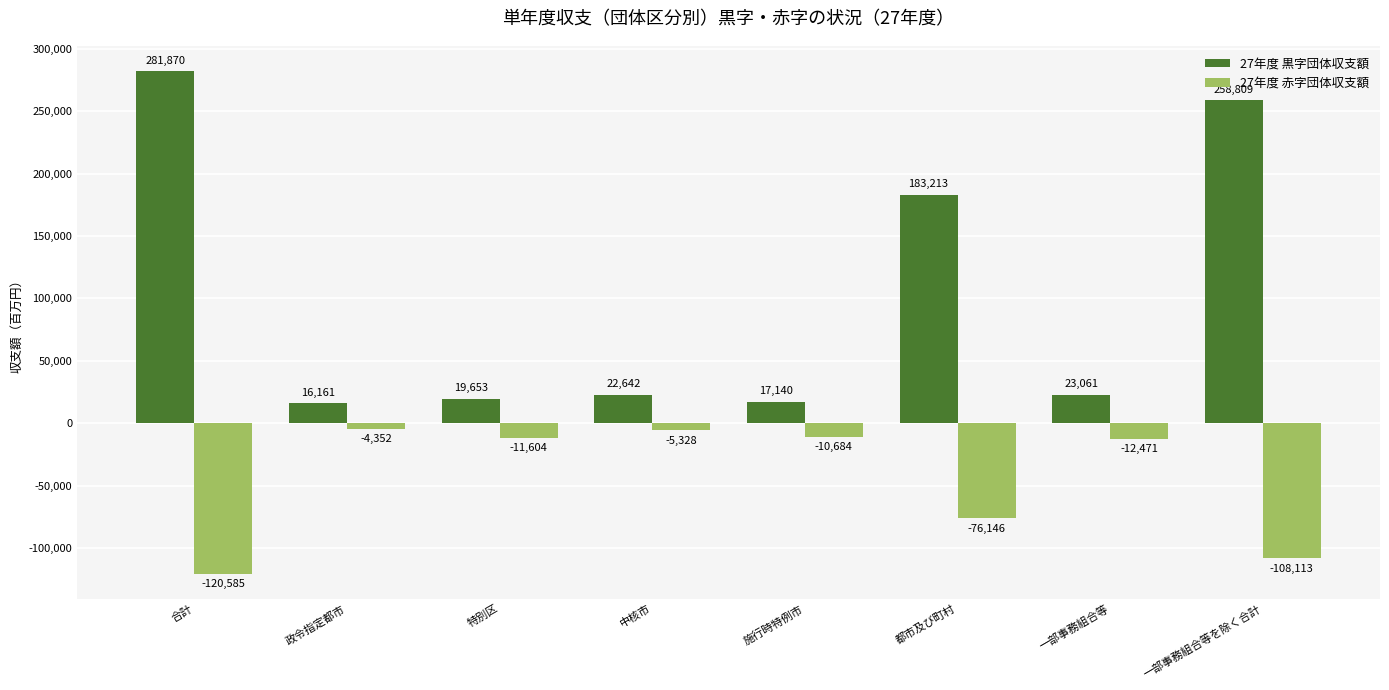

List the labels in order of 27年度 黒字団体収支額 value, smallest first.

政令指定都市, 施行時特例市, 特別区, 中核市, 一部事務組合等, 都市及び町村, 一部事務組合等を除く合計, 合計